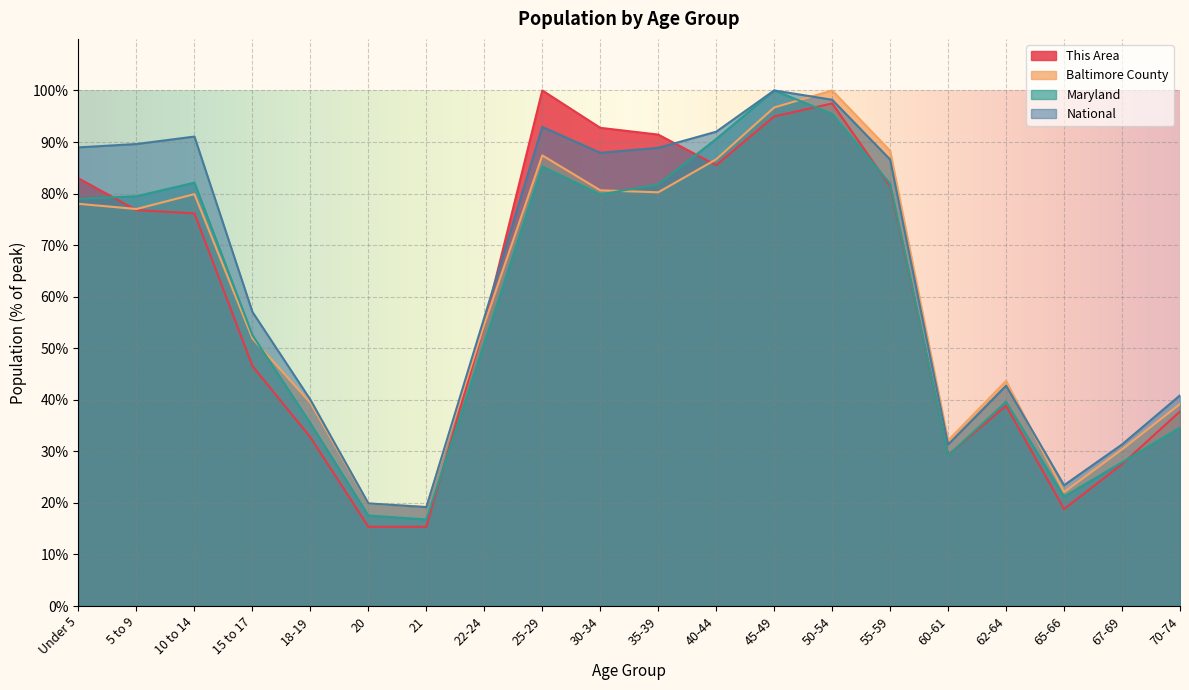

Which series changed the most between 15 to 17 and 25-29?

This Area